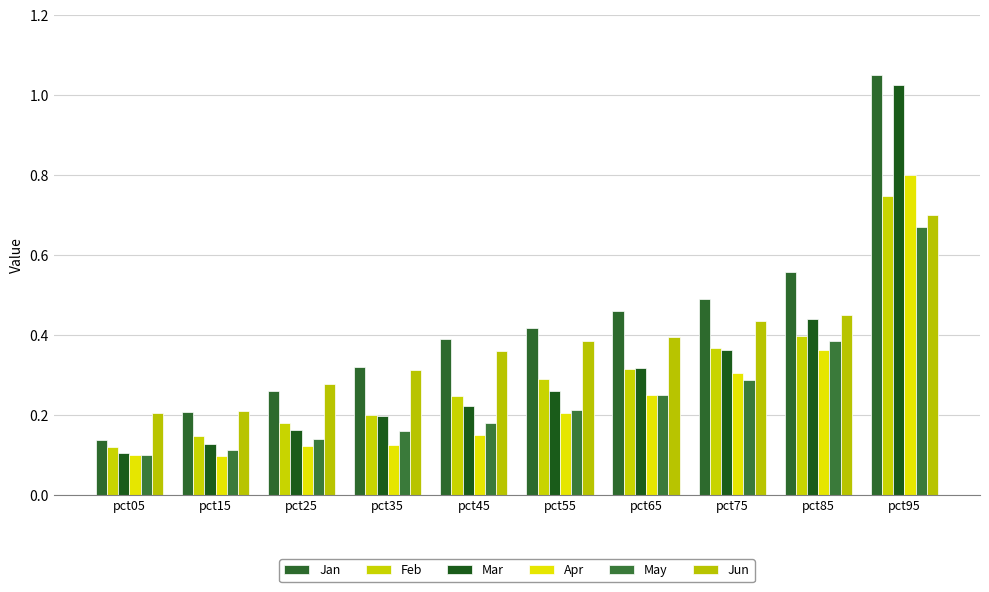

List the series in order of their peak value, highest first.

Jan, Mar, Apr, Feb, Jun, May